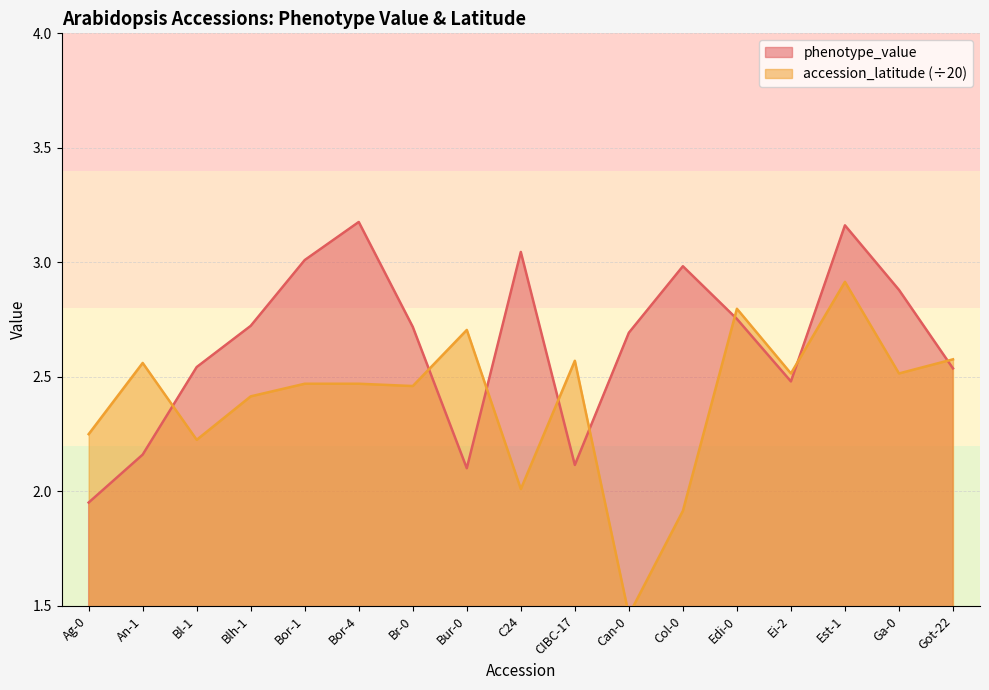

What are all the series names shown in the legend?

phenotype_value, accession_latitude